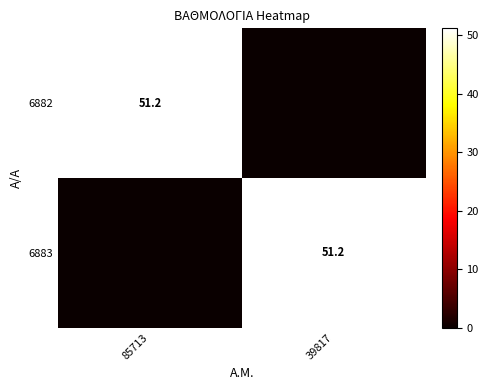

What is the difference between the highest and lowest values at 39817?

51.2